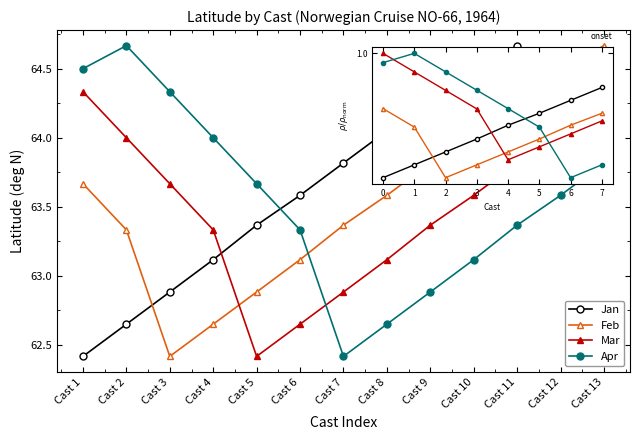

How many times do Feb and Apr cross each other?

1